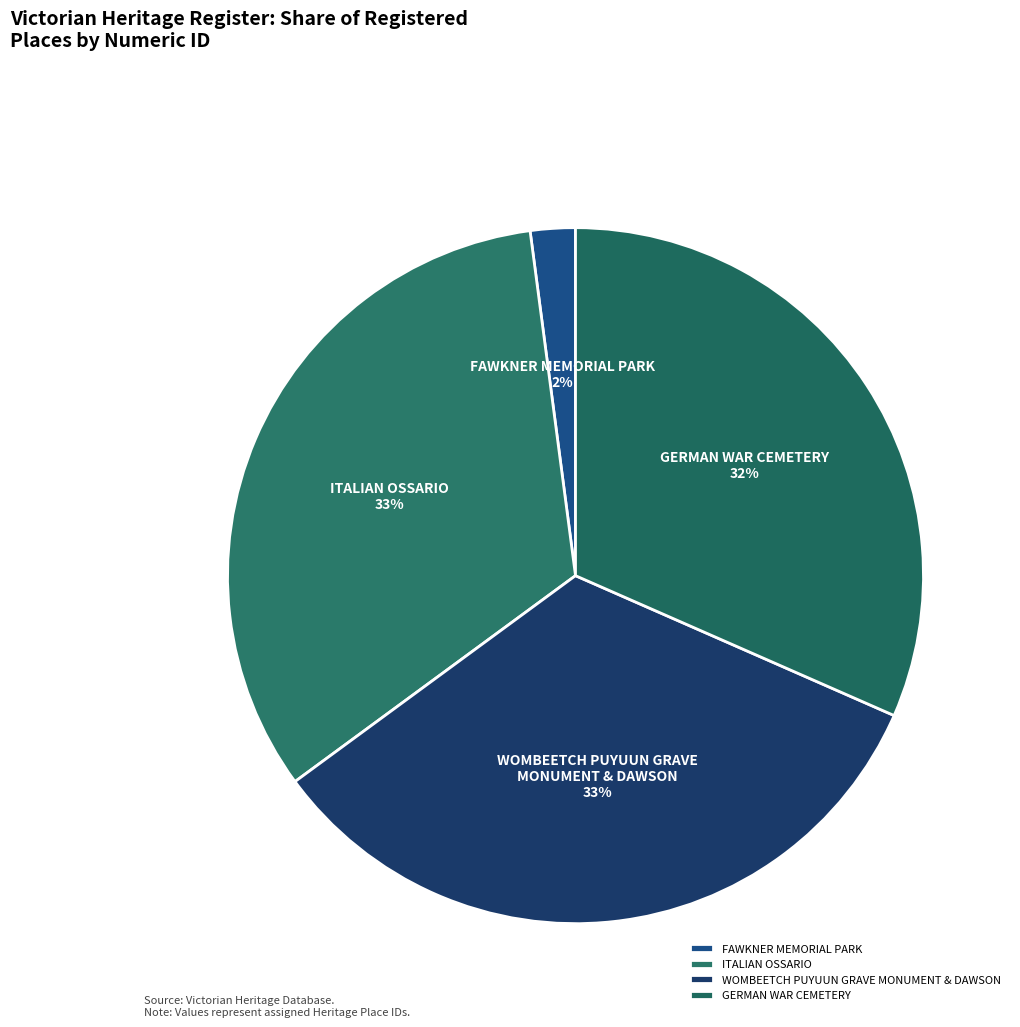

Which slice is the smallest?

FAWKNER MEMORIAL PARK